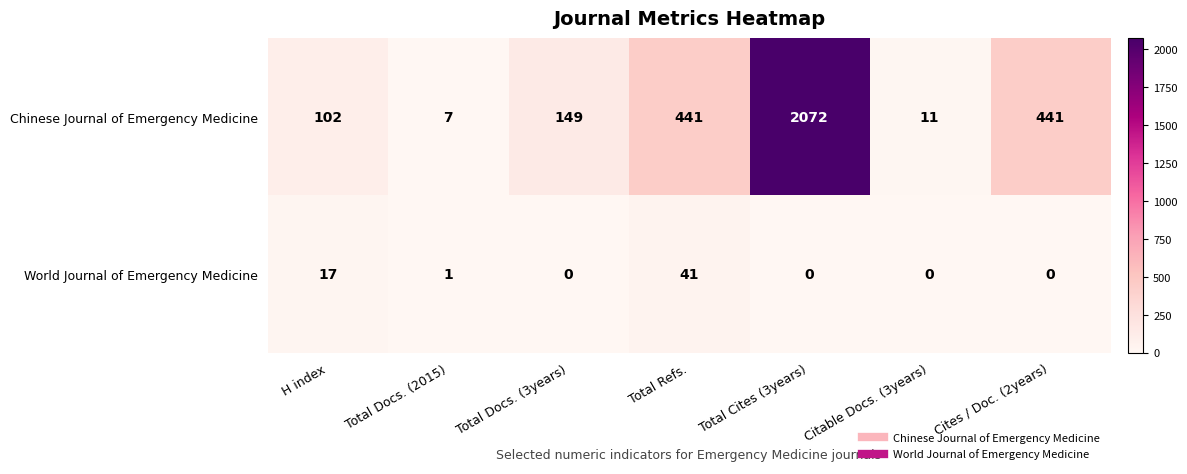

What value does the Chinese Journal of Emergency Medicine series have at Total Docs. (2015)?

7